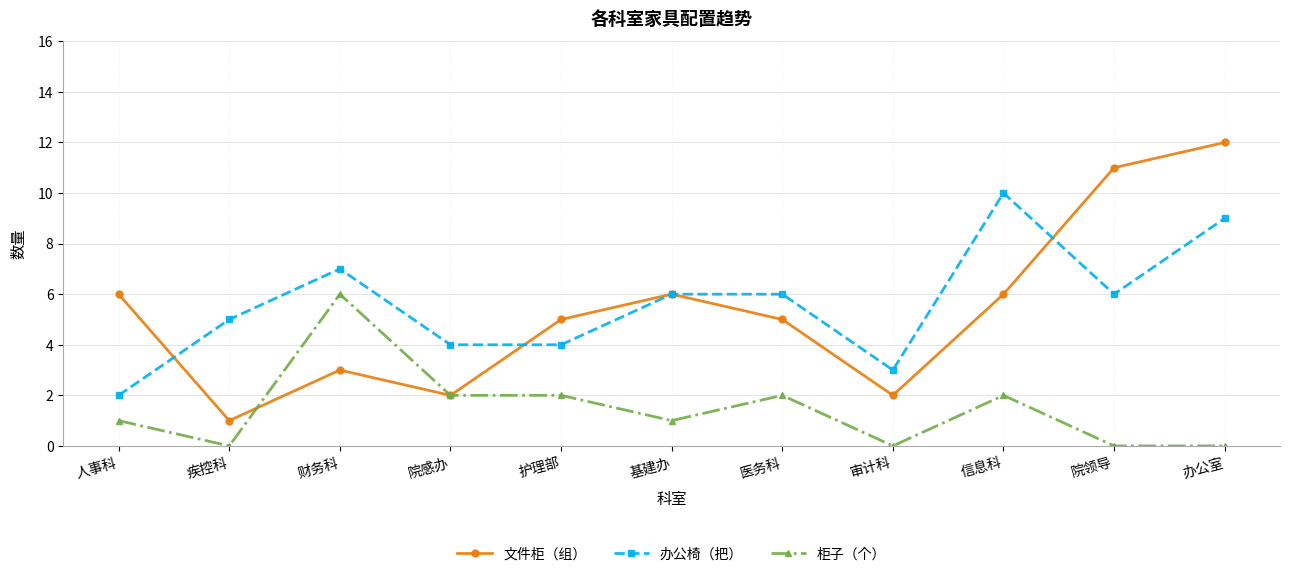

Is it true that 办公椅（把） equals 2 at 审计科?

False